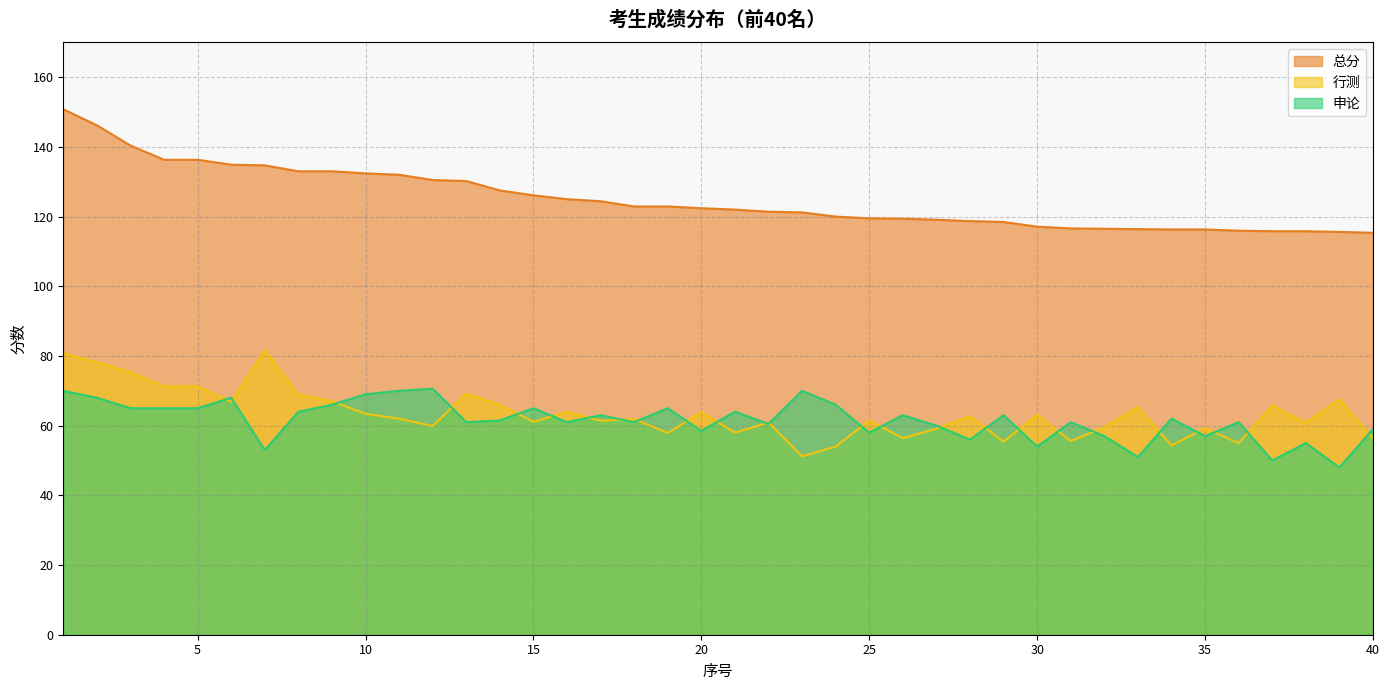

Which series changed the most between 8 and 21?

总分